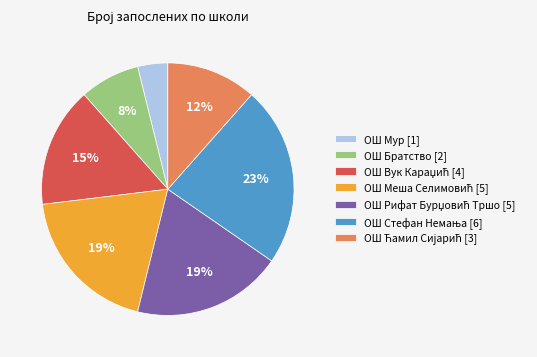

Which category has the smallest portion of the pie?

ОШ Мур [1]